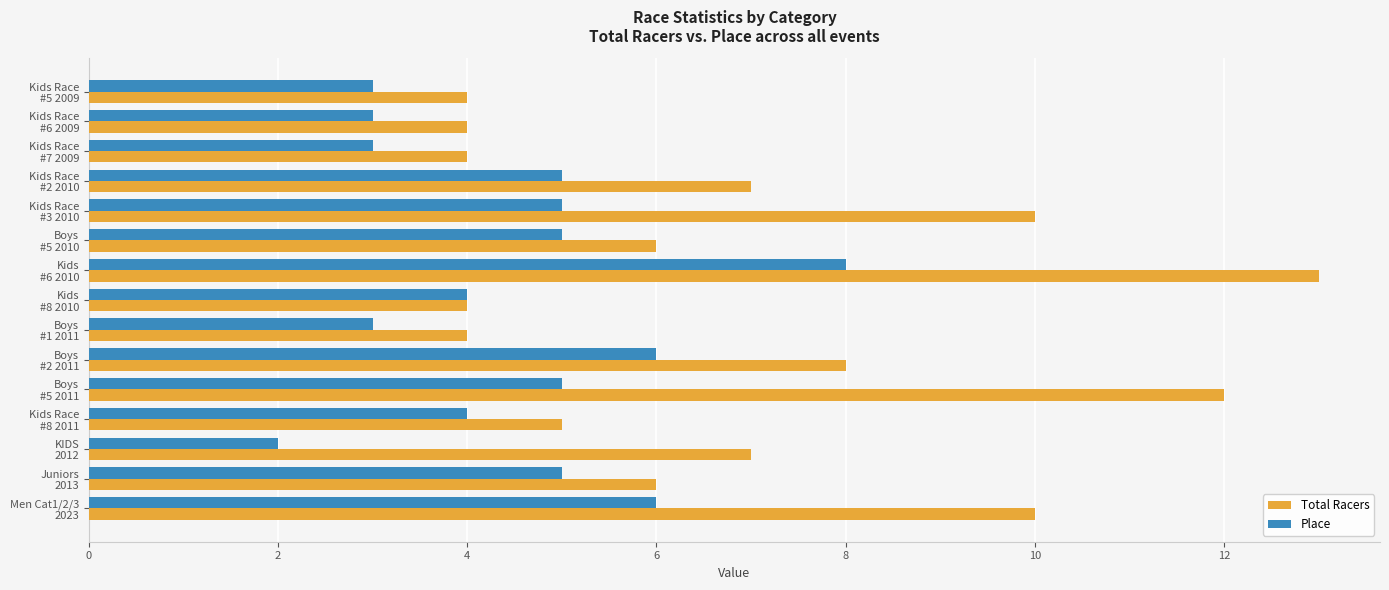

Which label corresponds to the largest value in the chart?

Kids
#6 2010